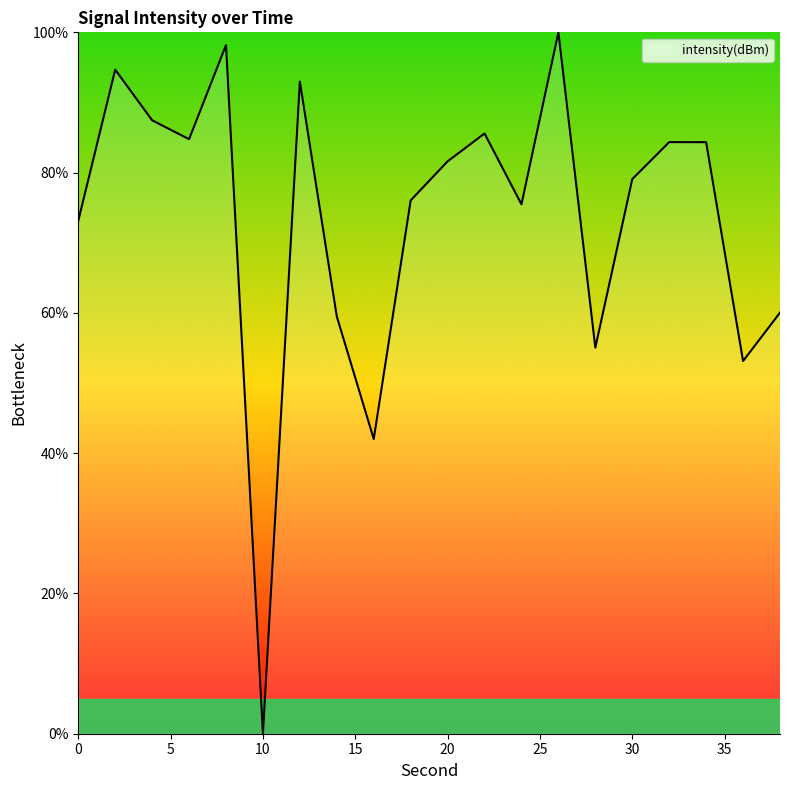

Reading right to left, what are all the values shown in this chart?

60.0	53.1	84.3	84.3	79.1	55.0	100.0	75.5	85.6	81.6	76.0	42.0	59.5	93.0	0.0	98.2	84.8	87.5	94.7	73.1